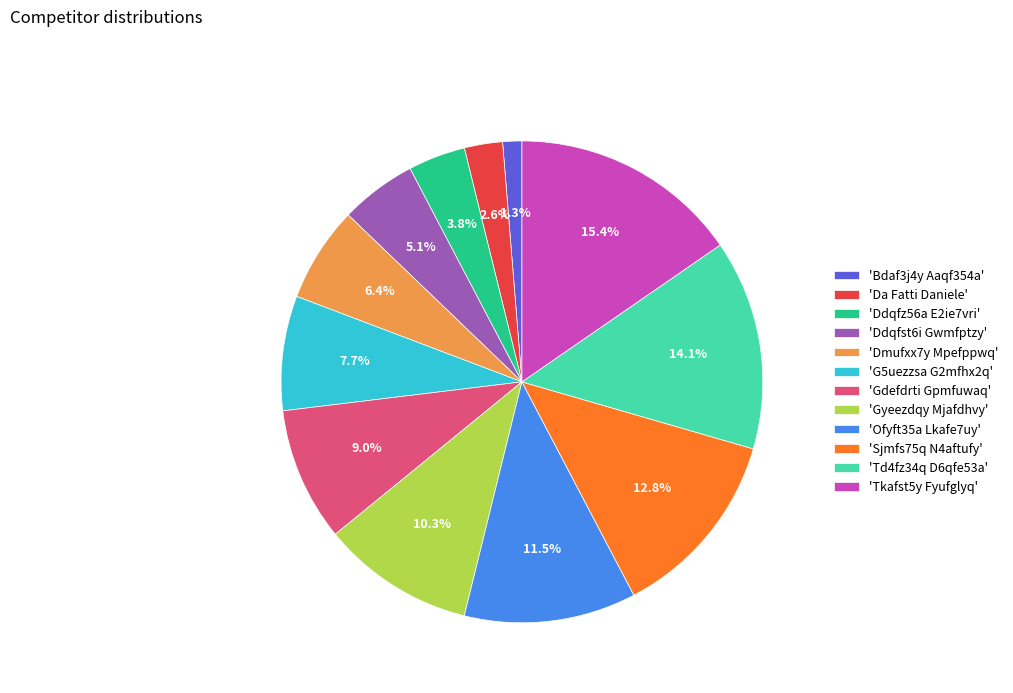

What is the largest slice in the pie chart?

'Tkafst5y Fyufglyq'